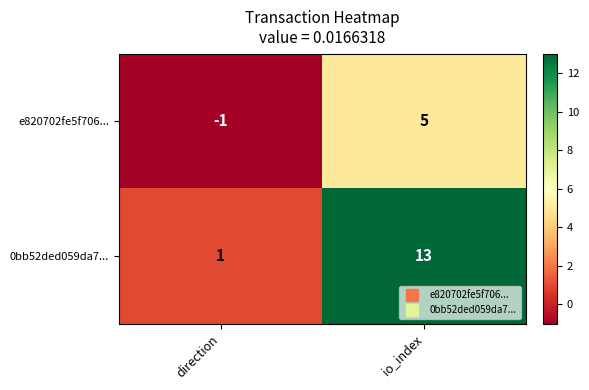

List the series in order of their peak value, lowest first.

e820702fe5f706..., 0bb52ded059da7...